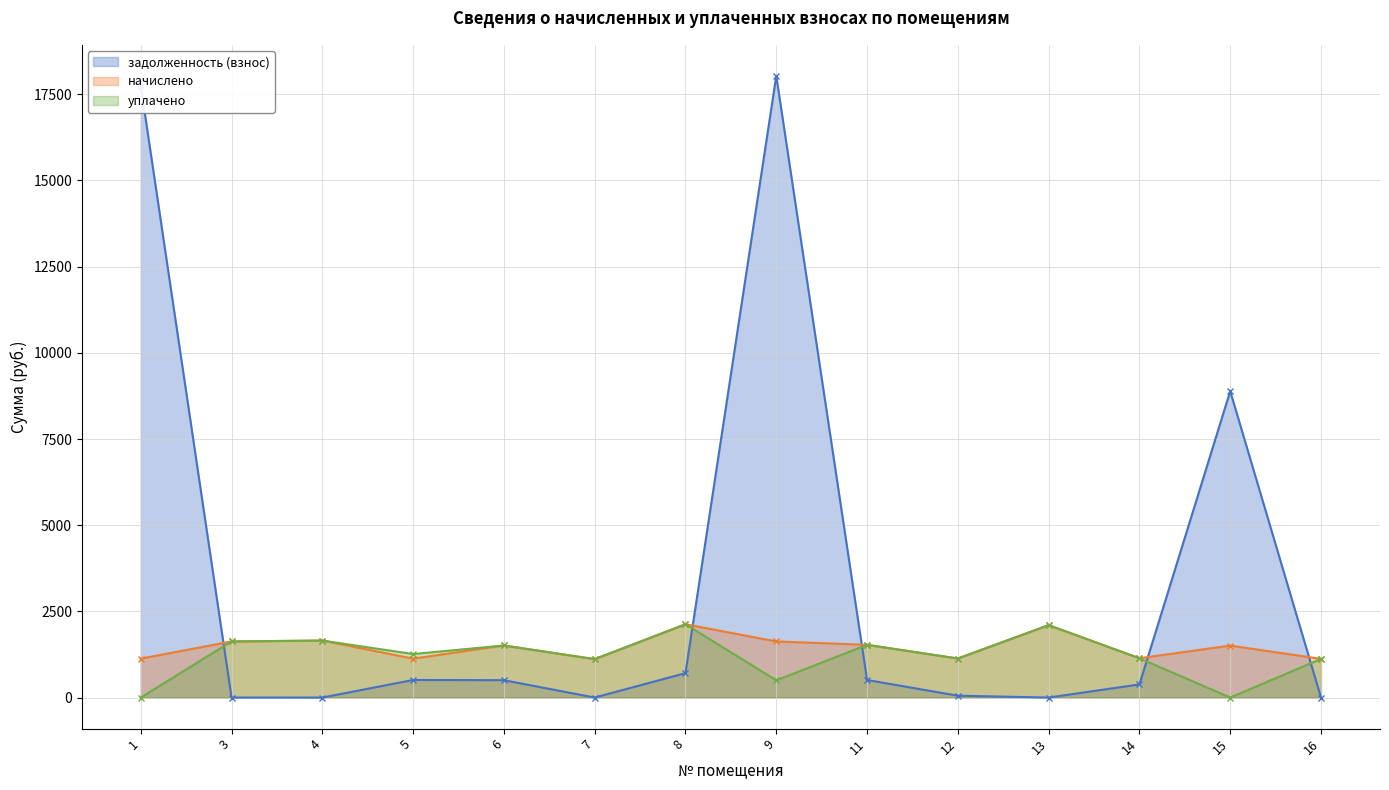

In уплачено, how many points are lower than both neighbors (excluding endpoints)?

5